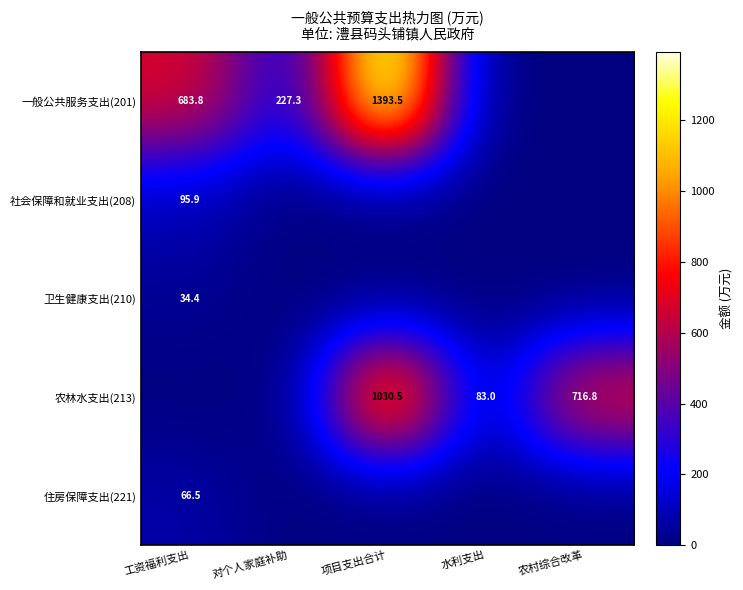

At which category is the sum across all series the highest?

项目支出合计